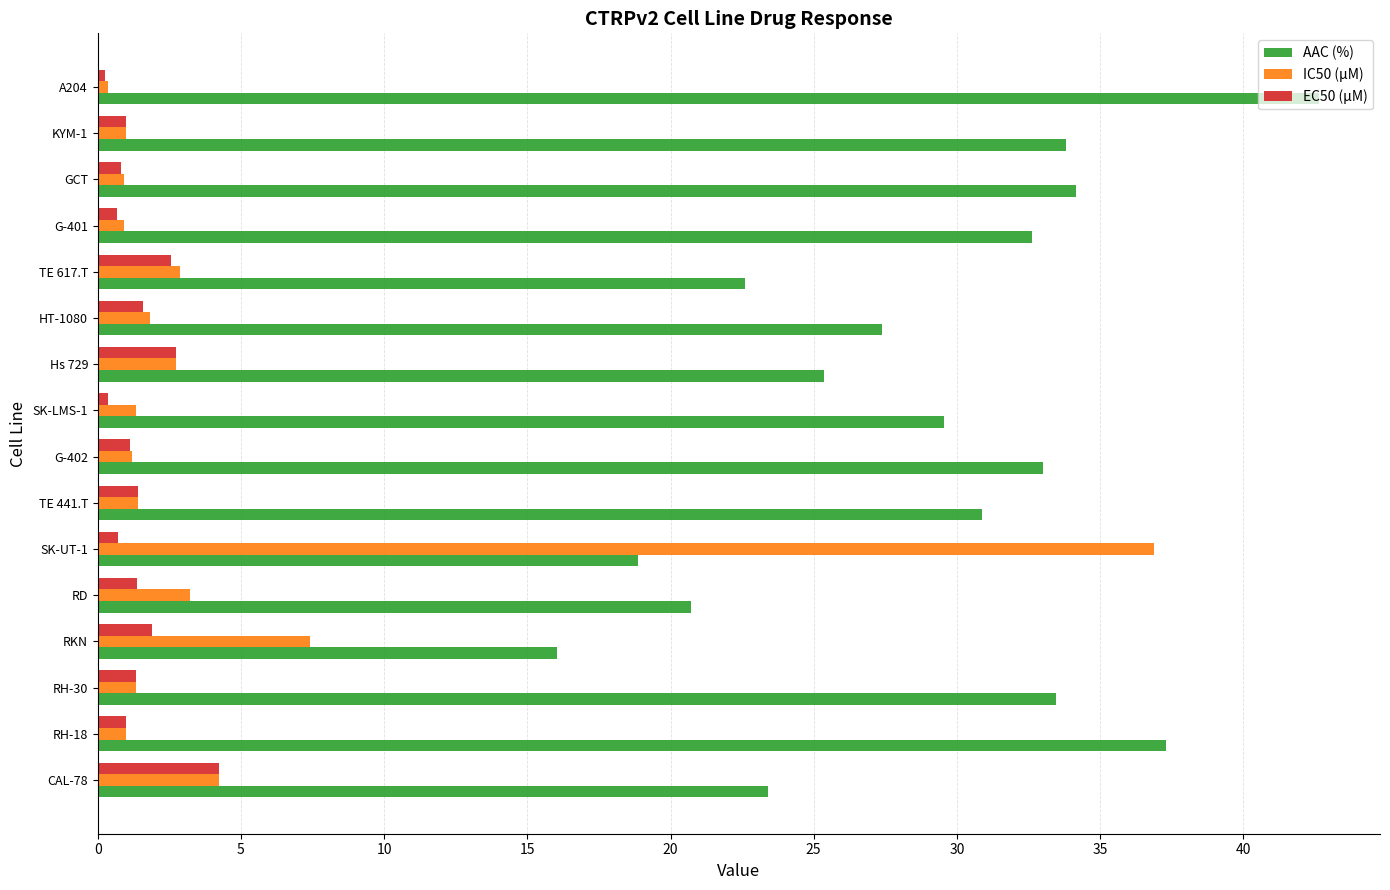

Which series has the largest total across all categories?

AAC (%)